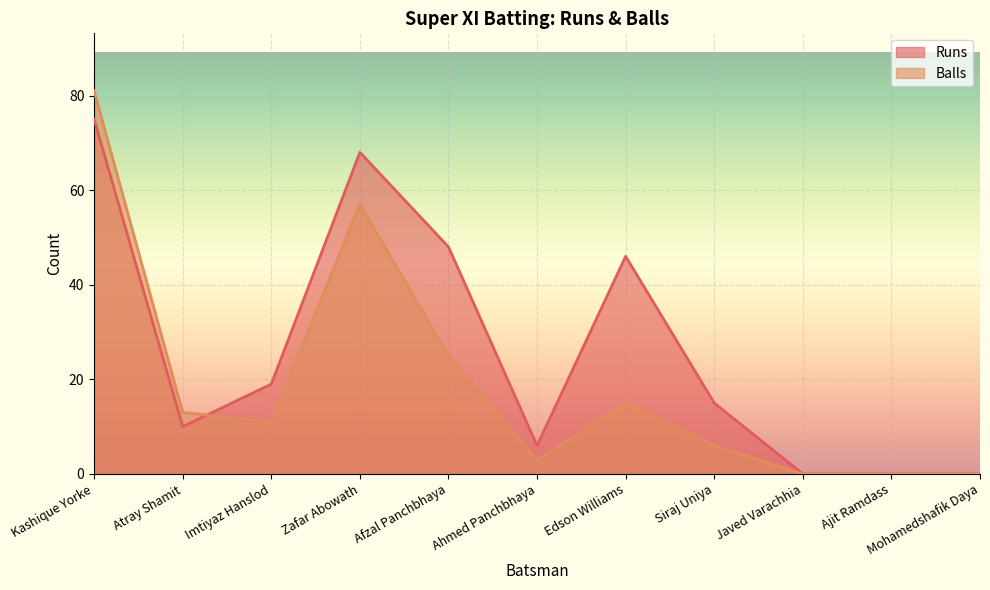

Where is the first local minimum for Balls?

Imtiyaz Hanslod